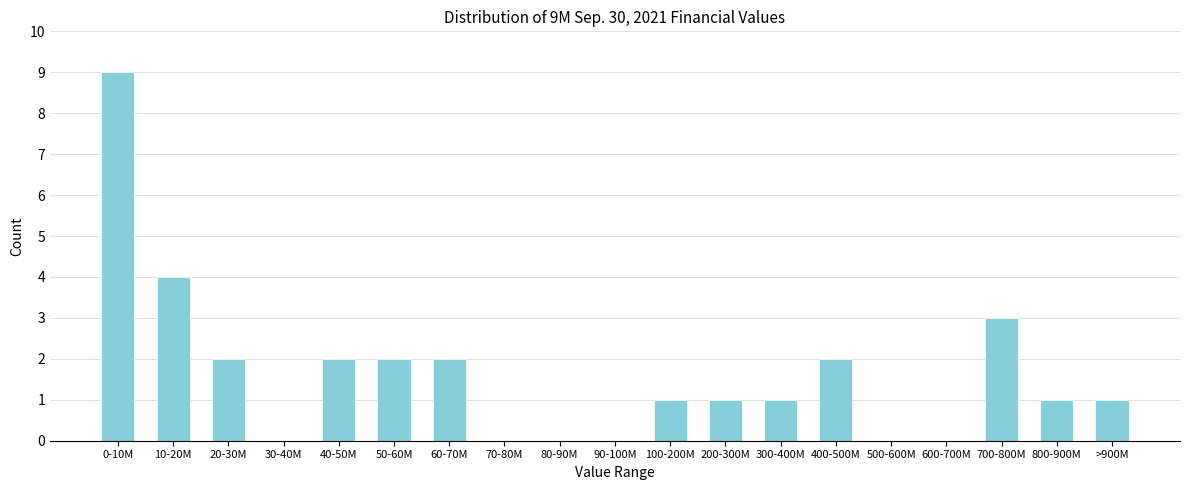

Reading left to right, transcribe all the data shown in this chart.

0-10M=9	10-20M=4	20-30M=2	30-40M=0	40-50M=2	50-60M=2	60-70M=2	70-80M=0	80-90M=0	90-100M=0	100-200M=1	200-300M=1	300-400M=1	400-500M=2	500-600M=0	600-700M=0	700-800M=3	800-900M=1	>900M=1